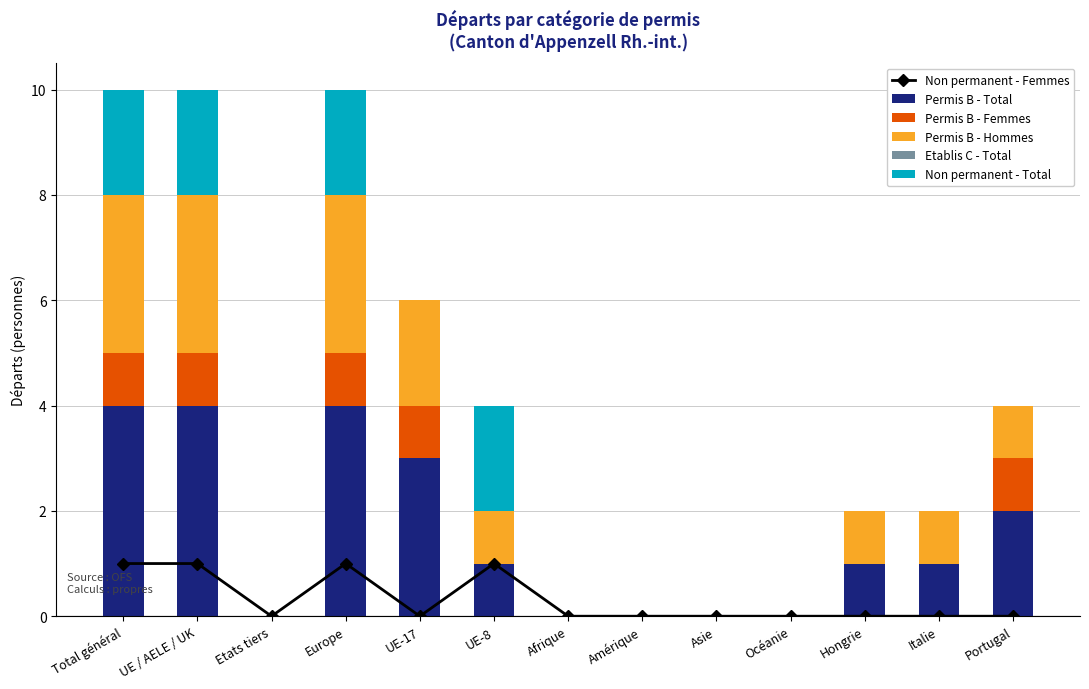

What is the difference between the highest and lowest values at Total général?

4